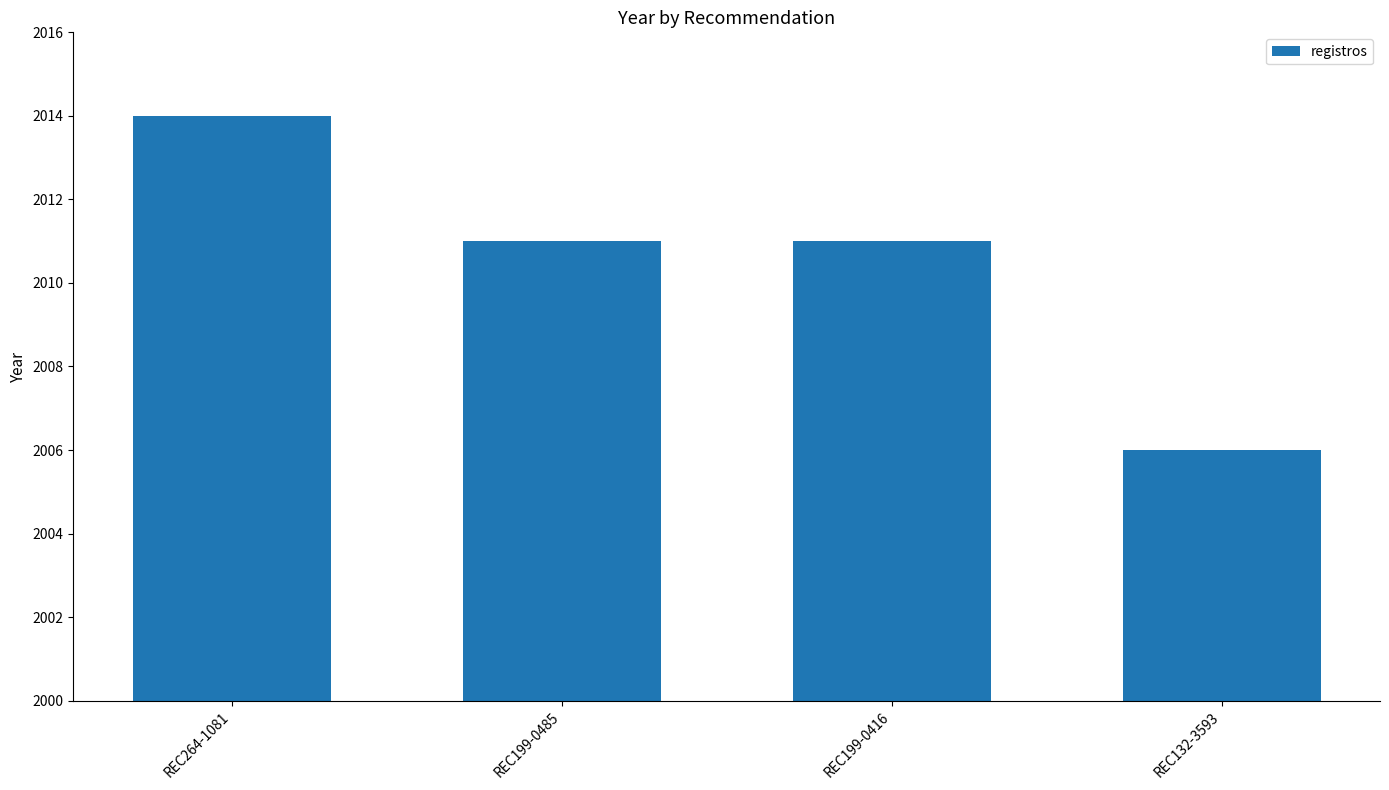

What value does the data have at REC264-1081?

2014